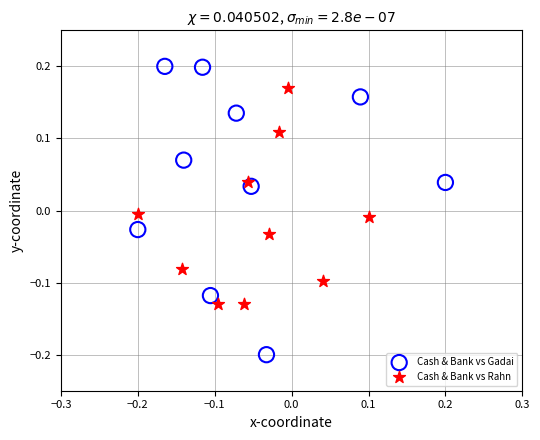

Which series has the widest spread of Y values?

Cash & Bank vs Gadai